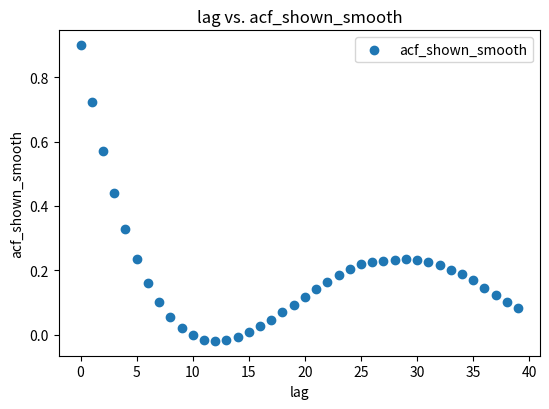

What is the range of Y values (max minus min)?

0.9